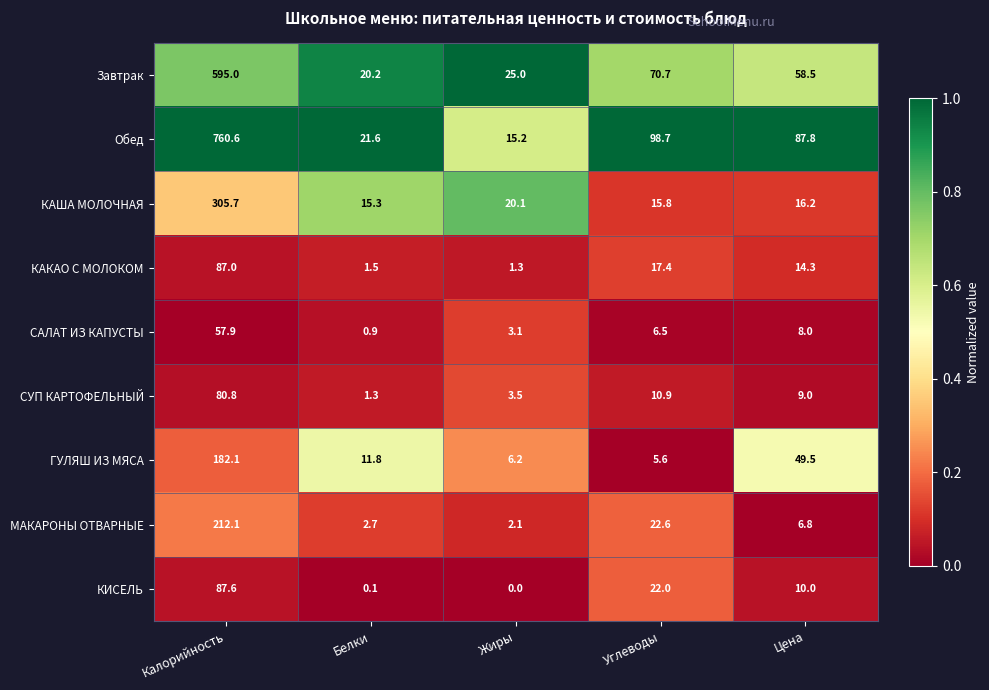

What is the difference between the КИСЕЛЬ values at Углеводы and Жиры?

22.0